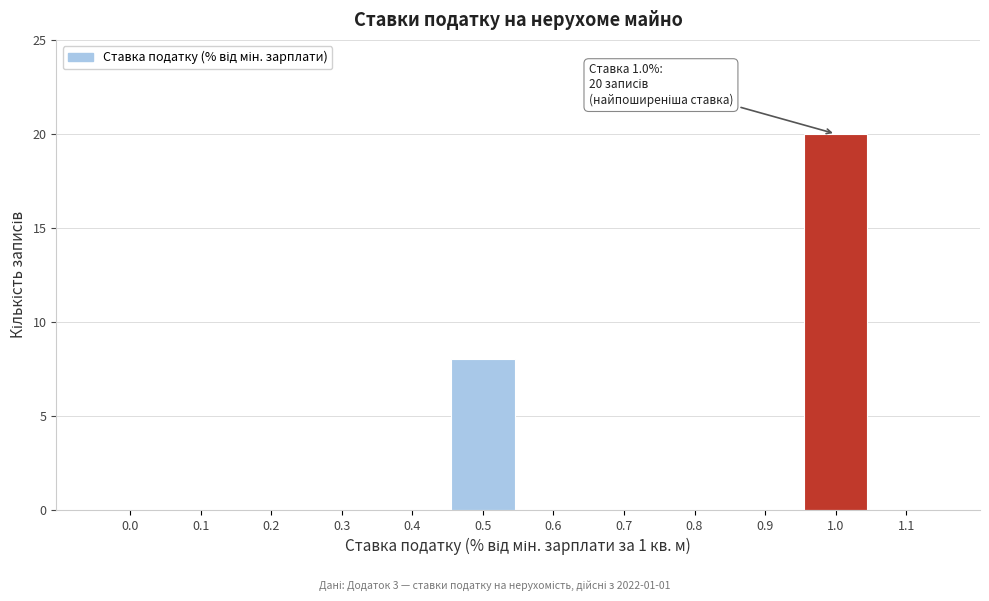

Reading left to right, what are all the values shown in this chart?

0.0=0	0.1=0	0.2=0	0.3=0	0.4=0	0.5=8	0.6=0	0.7=0	0.8=0	0.9=0	1.0=20	1.1=0